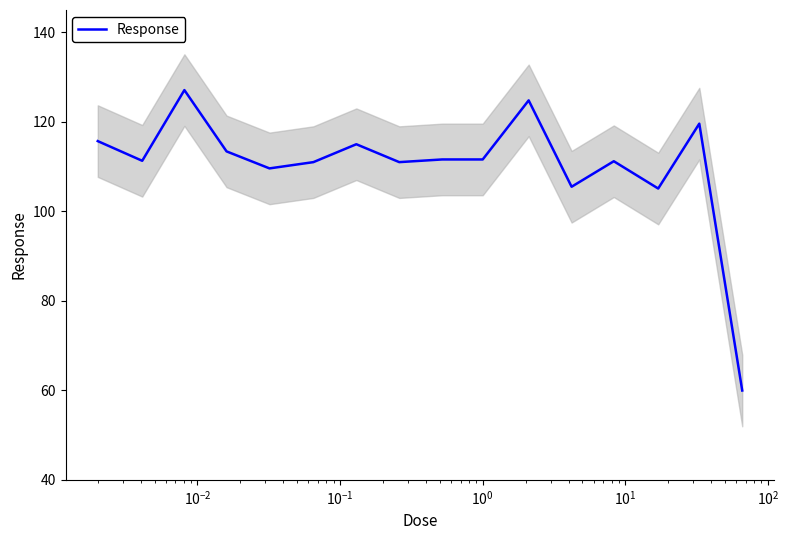

What is the minimum value for Response?

60.0